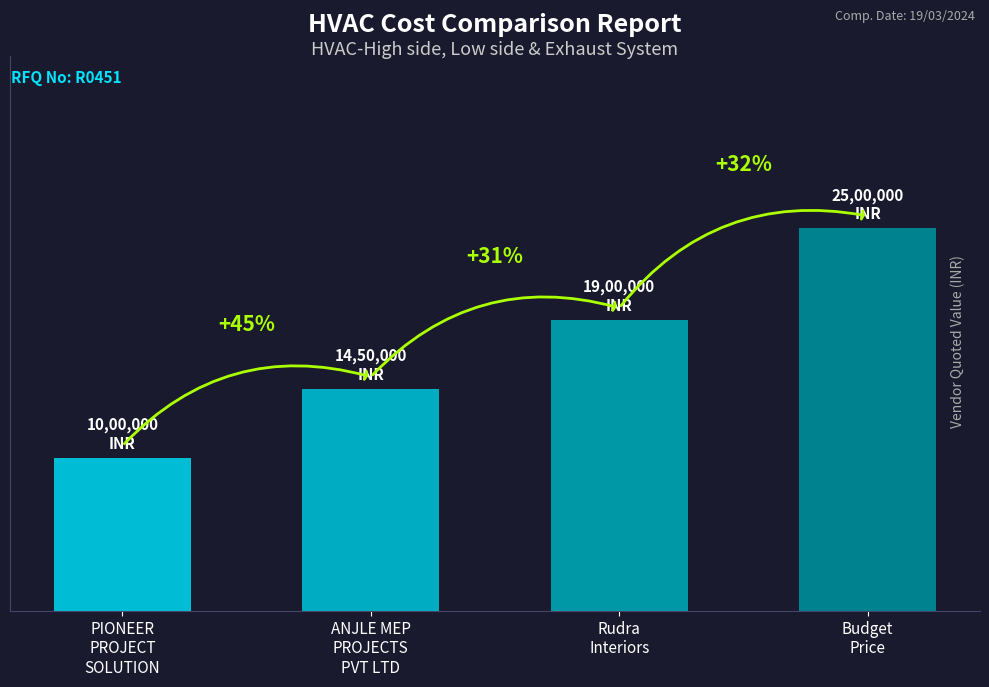

Does the chart contain any negative values?

No